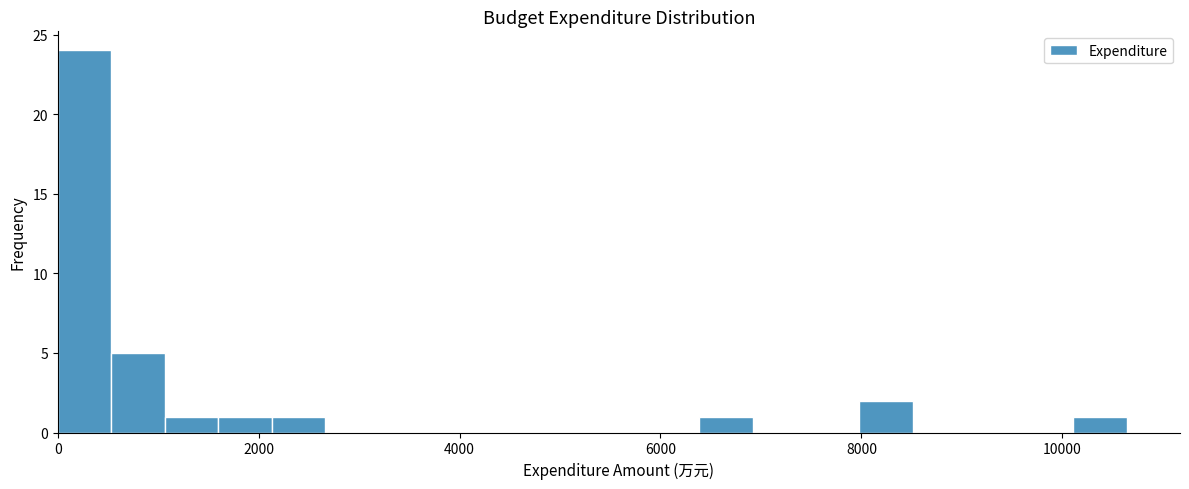

Read against the x-axis, roughly where is the centre of the tallest bar?

200